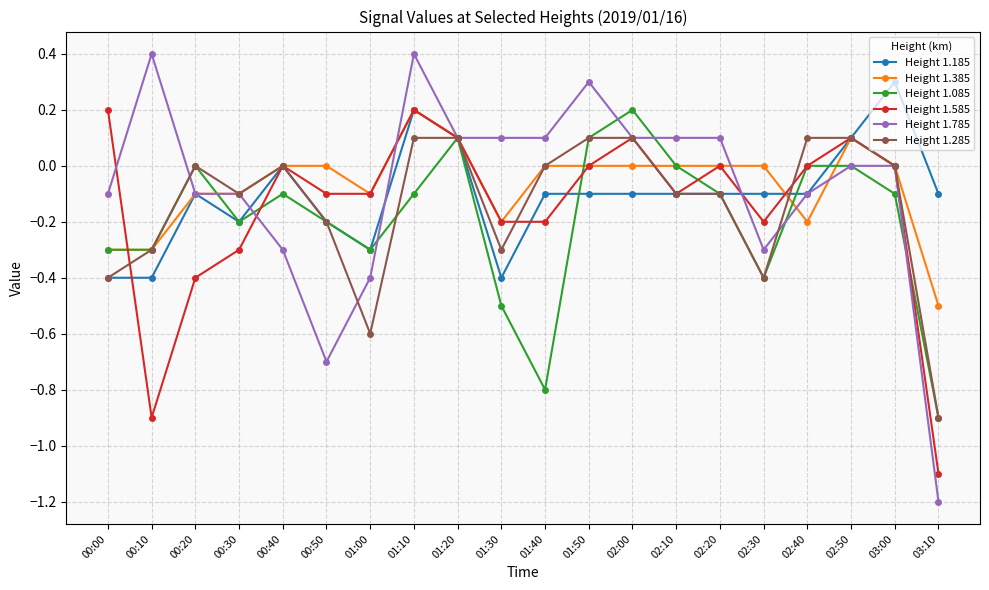

True or false: Height 1.385 and Height 1.085 cross at least once.

True